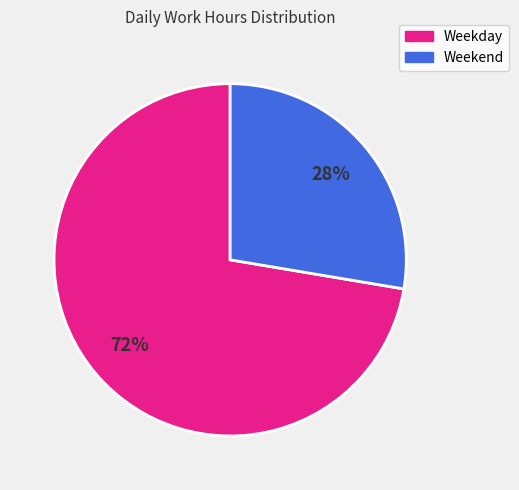

Is there a majority slice in this chart?

Yes